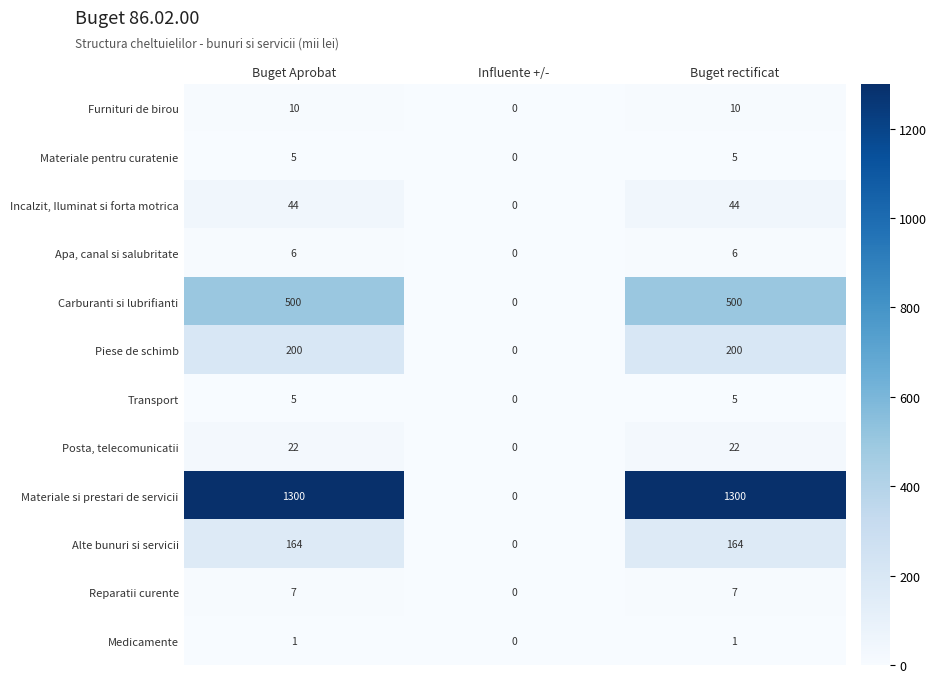

At which label does Transport reach its minimum?

Influente +/-